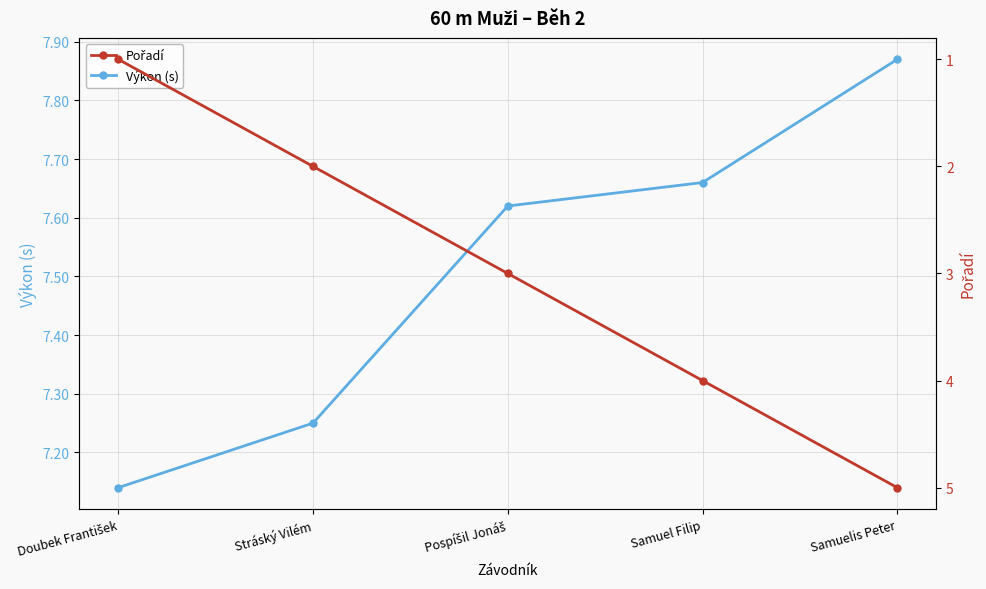

What is the value of the Pořadí point at the 5th from the left?

5.0